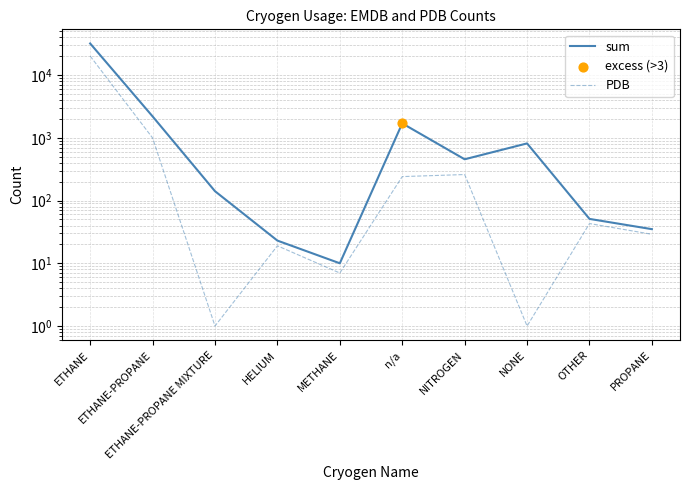

Which series has the largest total across all categories?

sum